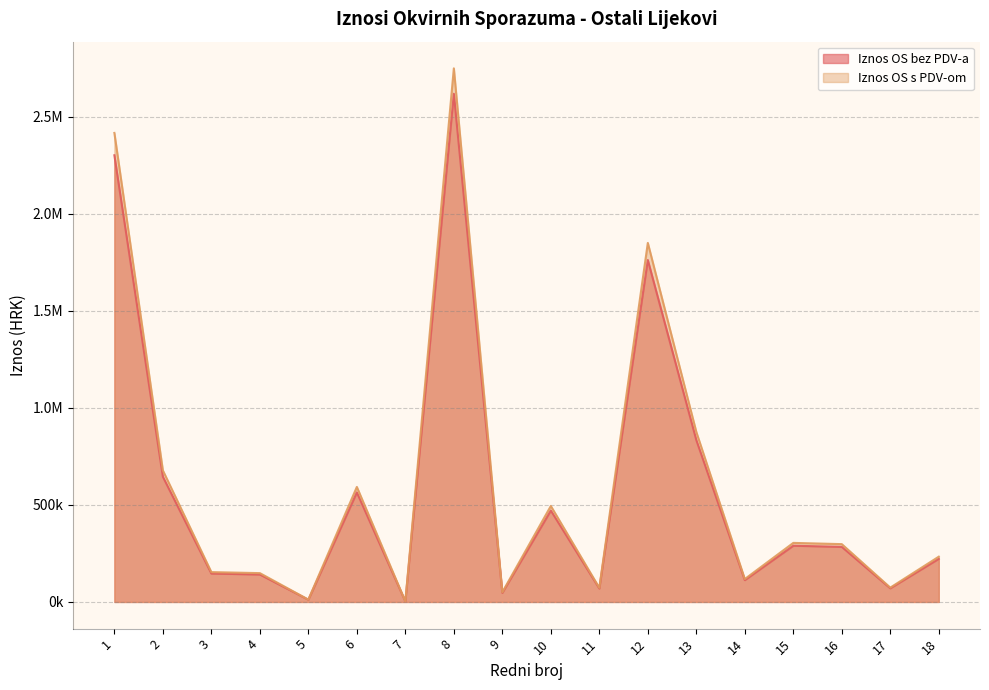

List the labels in order of Iznos OS s PDV-om value, largest first.

8, 1, 12, 13, 2, 6, 10, 15, 16, 18, 3, 4, 14, 17, 11, 9, 5, 7